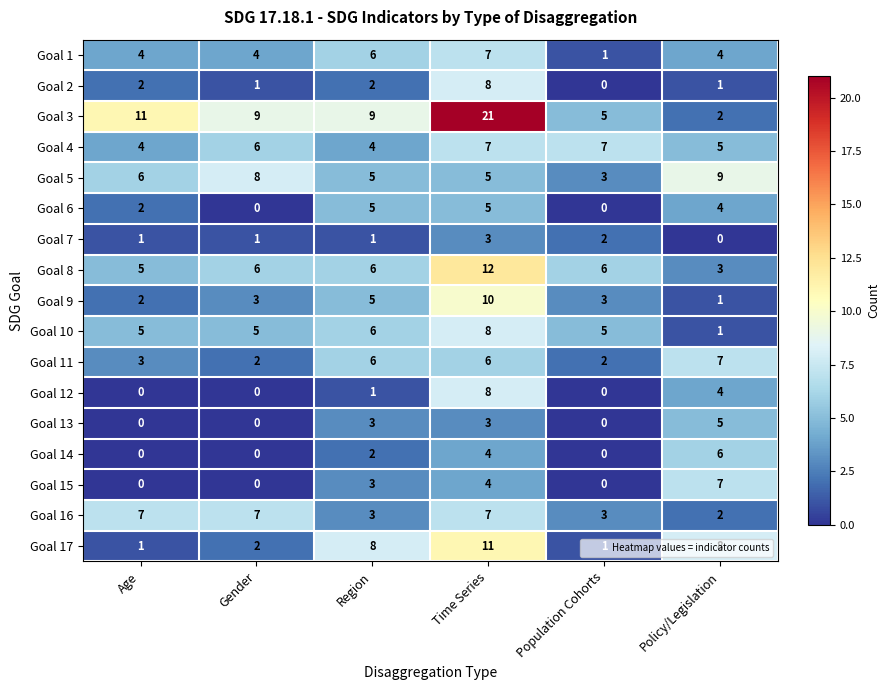

Count the Goal 14 values in the range 0 to 4.

5